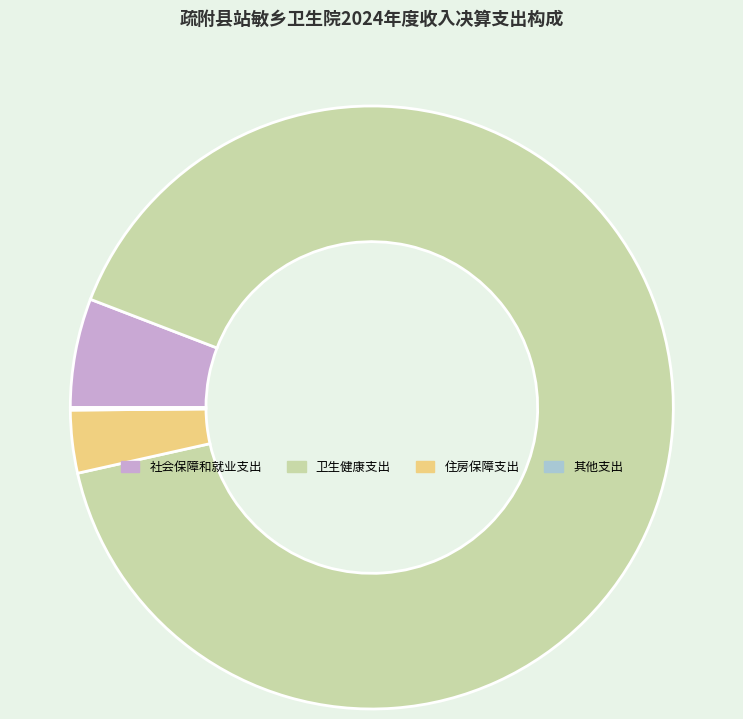

True or false: 卫生健康支出 accounts for 91% of the total.

True